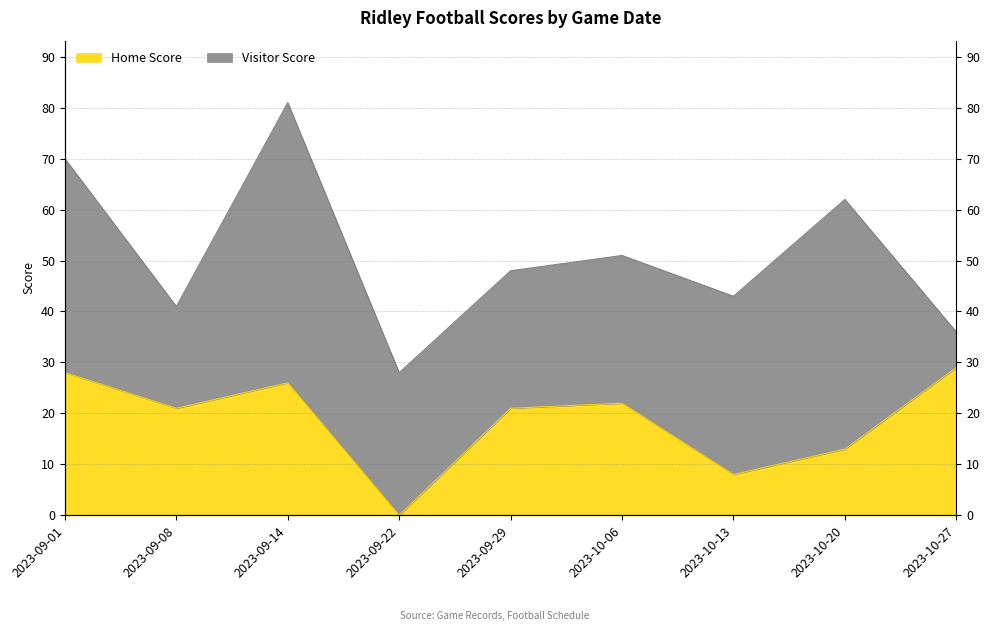

List the labels in order of value, smallest first.

2023-09-22, 2023-10-13, 2023-10-20, 2023-09-08, 2023-09-29, 2023-10-06, 2023-09-14, 2023-09-01, 2023-10-27